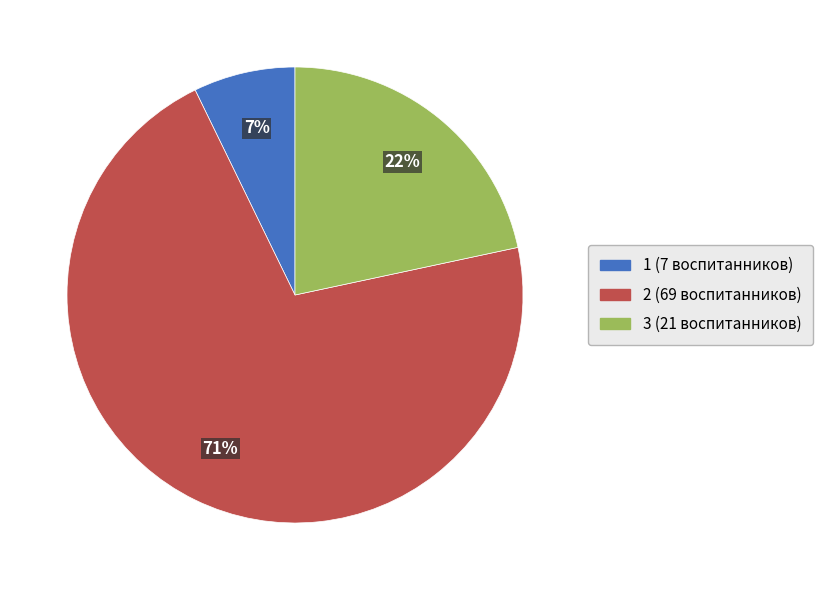

Which slice is the smallest?

1 (7 воспитанников)